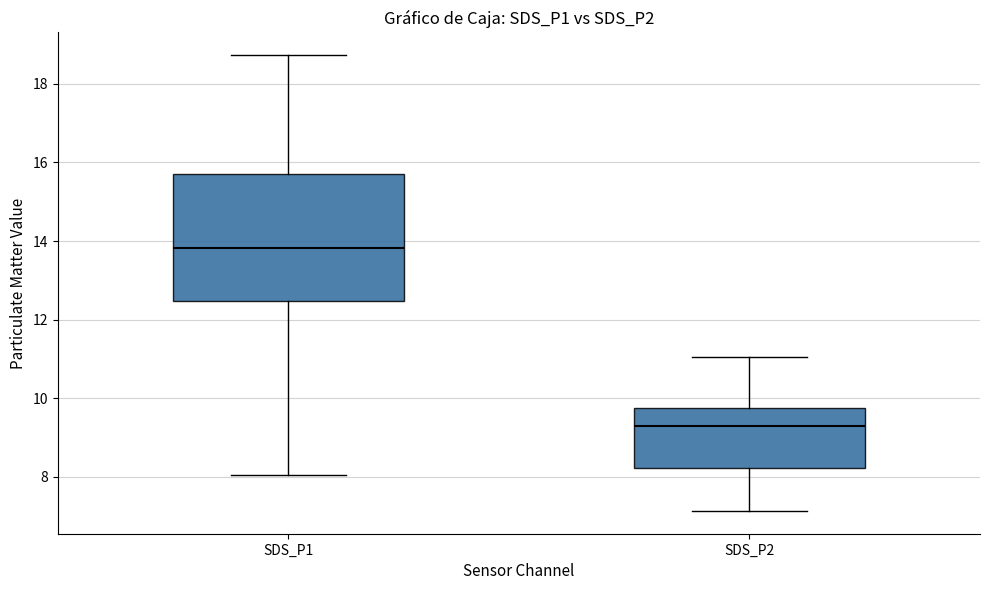

Reading left to right, transcribe this box plot: for each box, give where its median line is, the range the box spans, and where its two whiskers end, as read against the y-axis. The values are not printed on the chart, so give them approximately, as read against the axis.

SDS_P1: median 13.8, box 12.4 to 15.8, whiskers 8.0 to 18.8
SDS_P2: median 9.2, box 8.2 to 9.8, whiskers 7.2 to 11.0